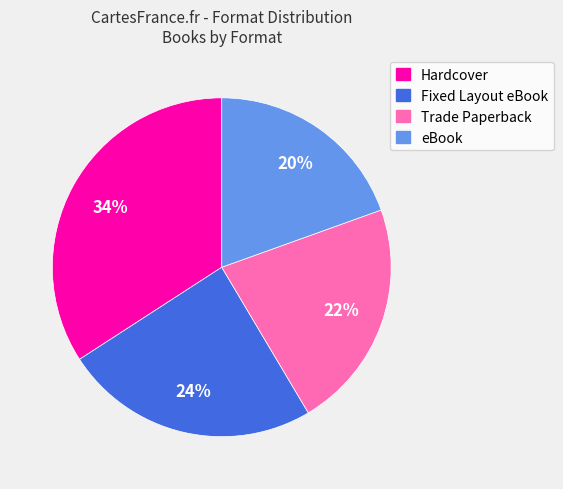

Is Fixed Layout eBook the majority of the pie?

No